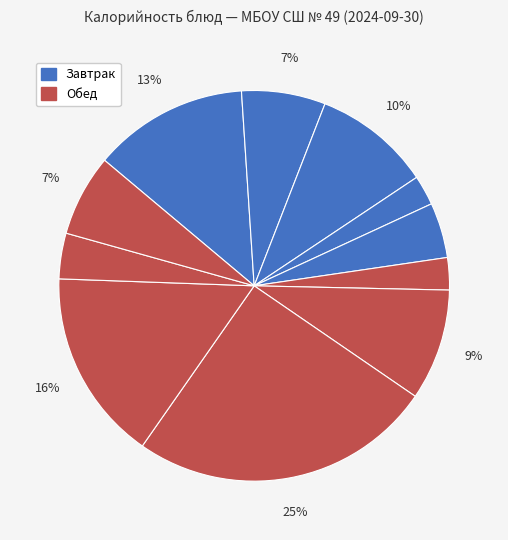

Which category has the biggest portion of the pie?

Биточки тушеные